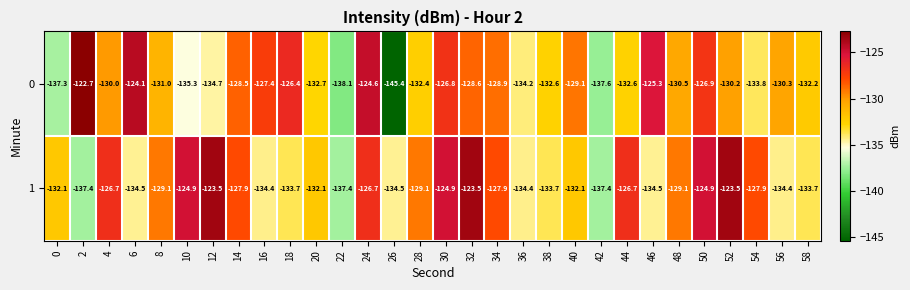

Where does the 1 series first go above -129?

4